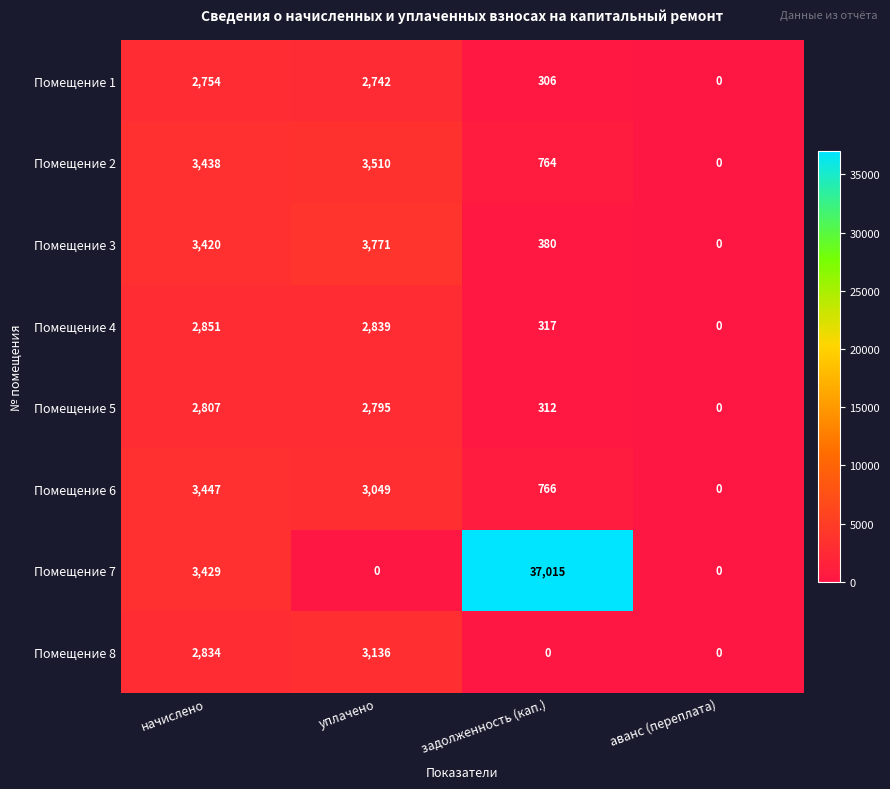

Count the number of data series in this chart.

8